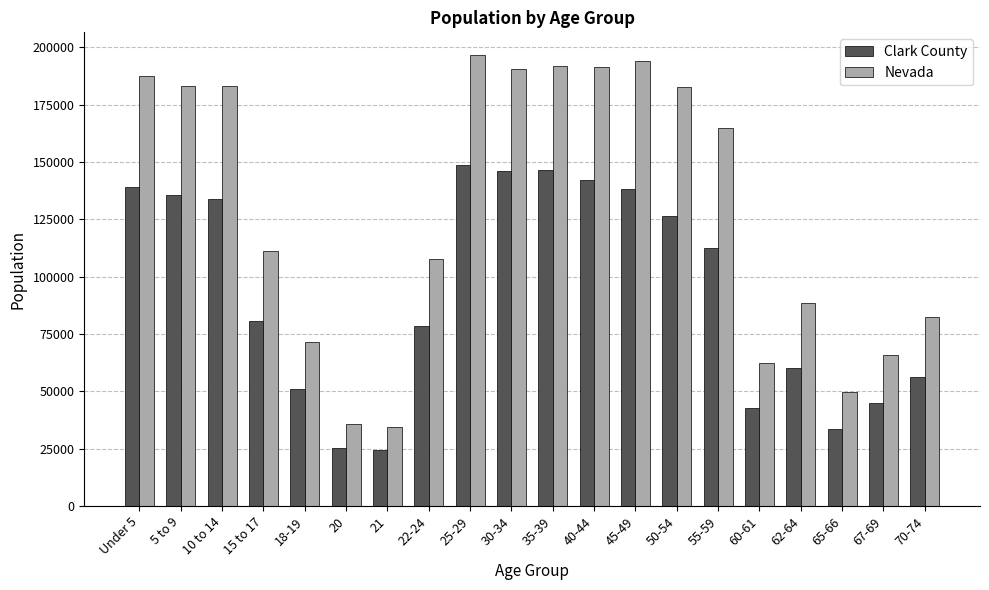

What is the label of the 15th bar from the right?

20